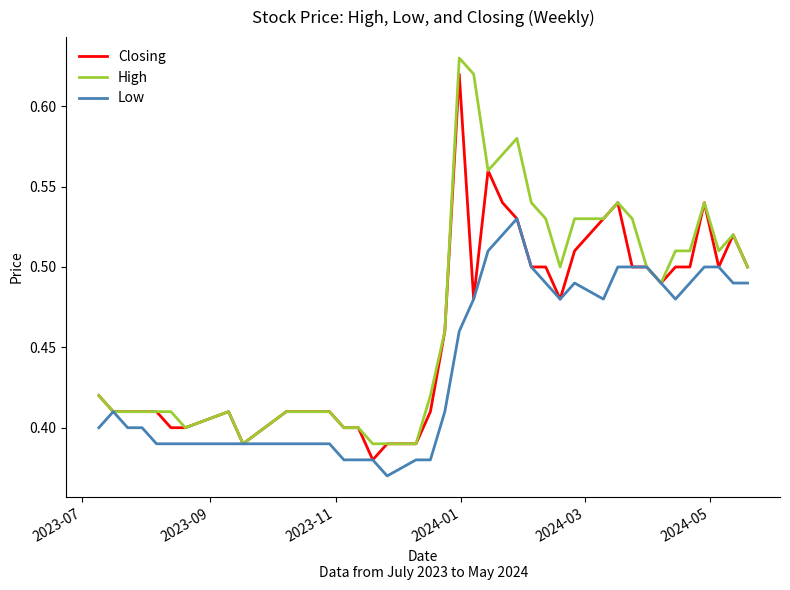

List the series in order of their overall mean, highest first.

High, Closing, Low